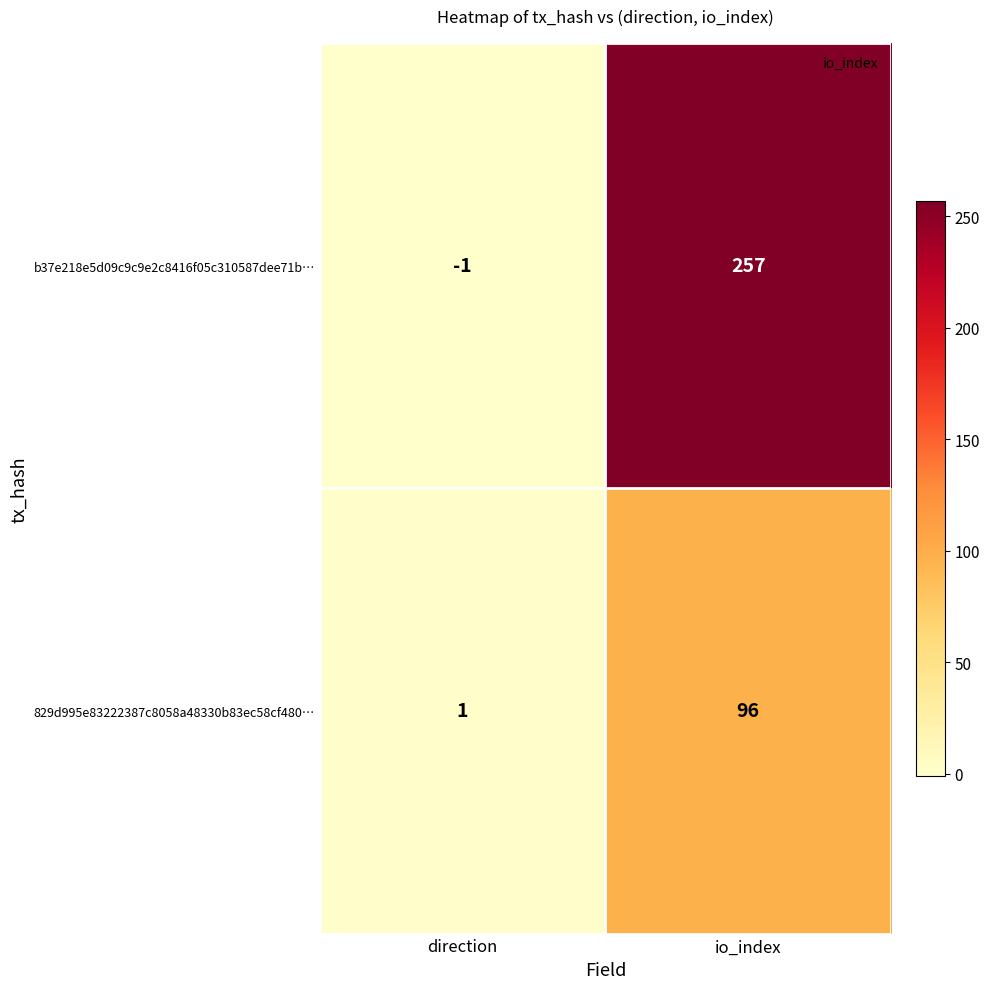

List the series in order of their overall mean, highest first.

b37e218e5d09c9c9e2c8416f05c310587dee71b…, 829d995e83222387c8058a48330b83ec58cf480…